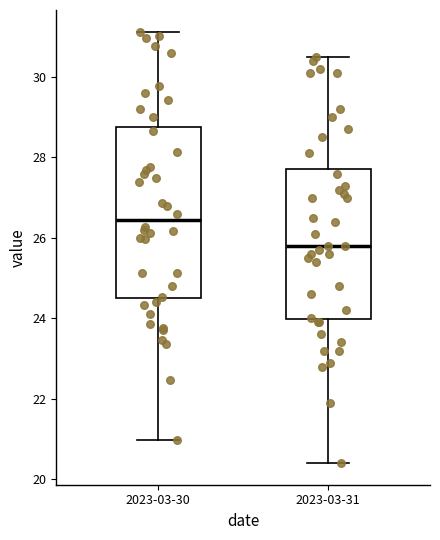

Reading left to right, read every box against the y-axis: the position of its median line, the range the box covers, and the ends of its whiskers. The values are not printed on the chart, so give them approximately, as read against the axis.

2023-03-30: median 26.4, box 24.4 to 28.8, whiskers 21.0 to 31.2
2023-03-31: median 25.8, box 24.0 to 27.8, whiskers 20.4 to 30.6